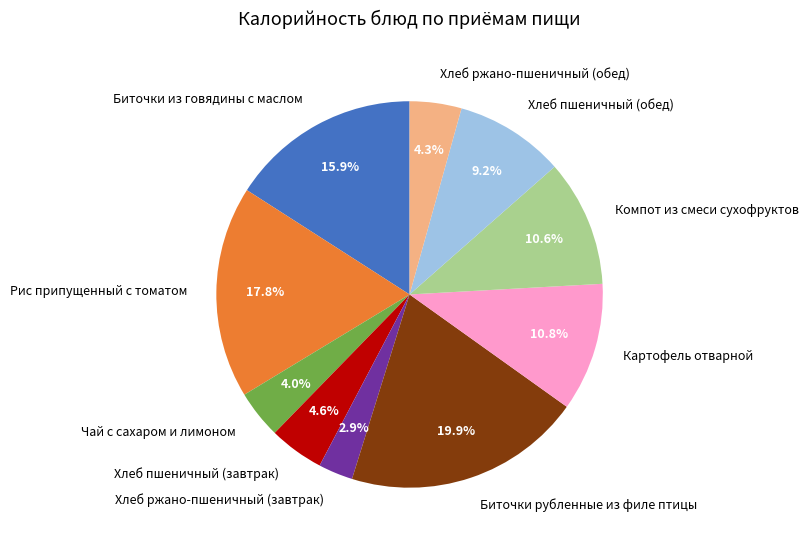

To the nearest percent, what portion does Хлеб пшеничный (обед) represent?

9%